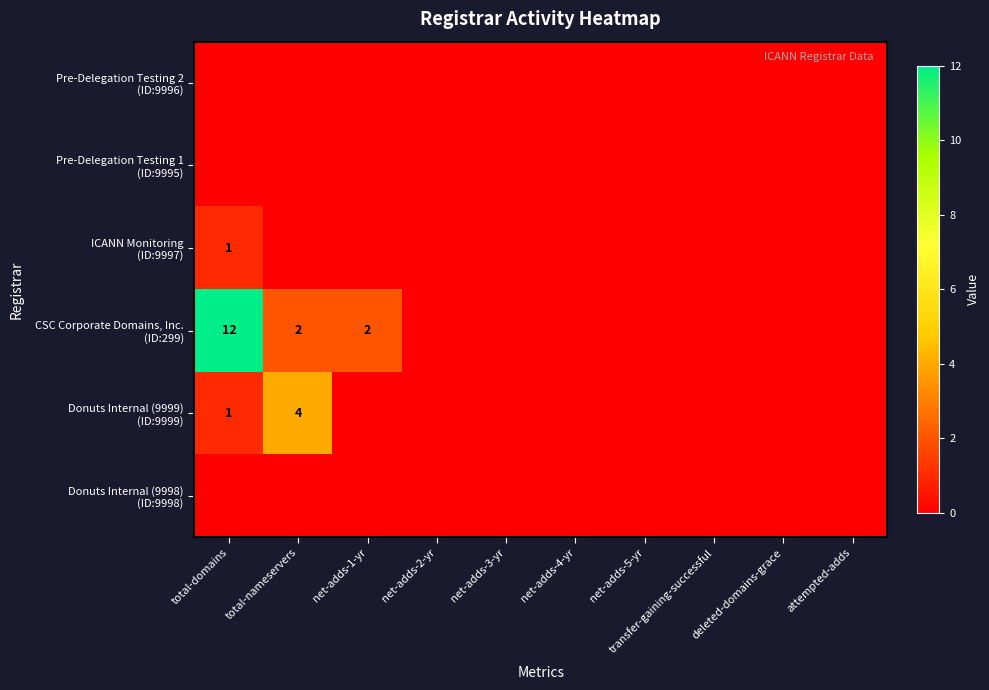

Rank the series by their maximum value, from lowest to highest.

Pre-Delegation Testing 2 (ID:9996), Pre-Delegation Testing 1 (ID:9995), Donuts Internal (9998) (ID:9998), ICANN Monitoring (ID:9997), Donuts Internal (9999) (ID:9999), CSC Corporate Domains, Inc. (ID:299)